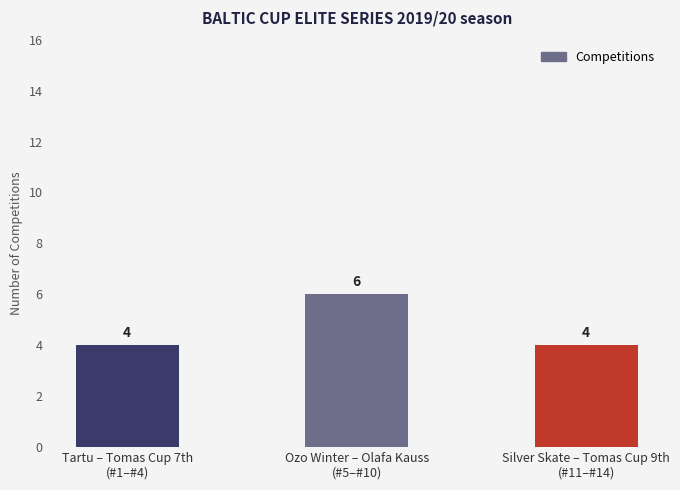

How many bars are there in total?

3